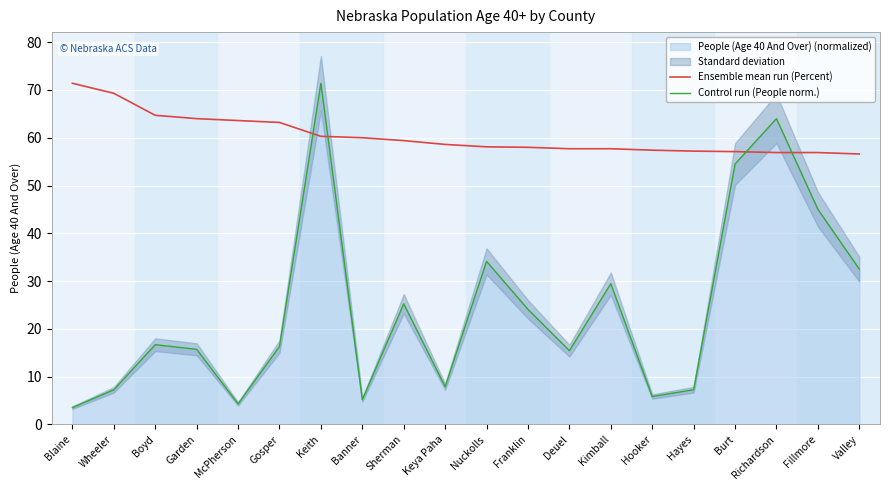

Reading left to right, transcribe all the data shown in this chart.

Ensemble mean run (Percent): Blaine=71.4	Wheeler=69.3	Boyd=64.7	Garden=64.0	McPherson=63.6	Gosper=63.2	Keith=60.3	Banner=60.0	Sherman=59.4	Keya Paha=58.6	Nuckolls=58.1	Franklin=58.0	Deuel=57.7	Kimball=57.7	Hooker=57.4	Hayes=57.2	Burt=57.1	Richardson=56.9	Fillmore=56.9	Valley=56.6
Control run (People norm.): Blaine=3.5	Wheeler=7.2	Boyd=16.7	Garden=15.7	McPherson=4.3	Gosper=16.3	Keith=71.4	Banner=5.2	Sherman=25.2	Keya Paha=7.9	Nuckolls=34.1	Franklin=24.1	Deuel=15.4	Kimball=29.4	Hooker=5.8	Hayes=7.3	Burt=54.5	Richardson=64.0	Fillmore=45.0	Valley=32.5